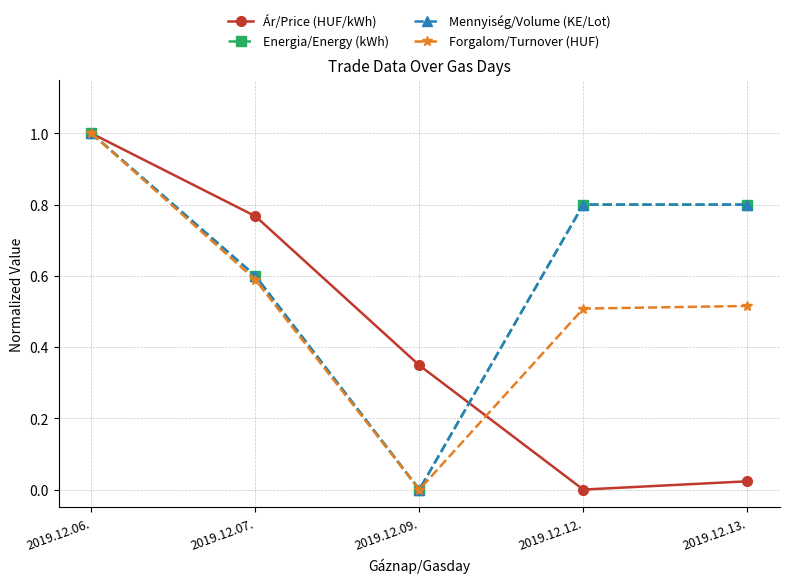

In Energia/Energy (kWh), how many points are lower than both neighbors (excluding endpoints)?

1